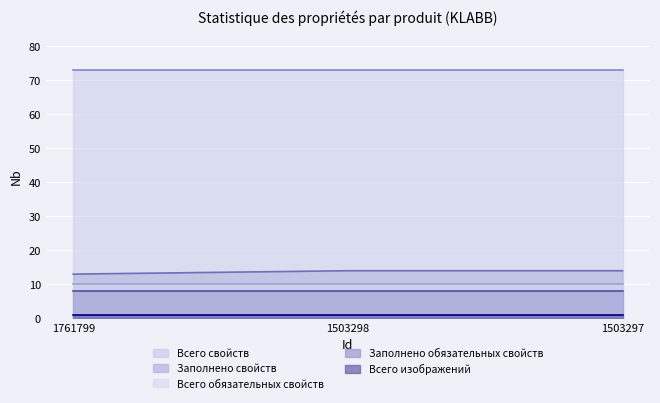

The value of Всего изображений at 1761799 is 1. True or false?

True